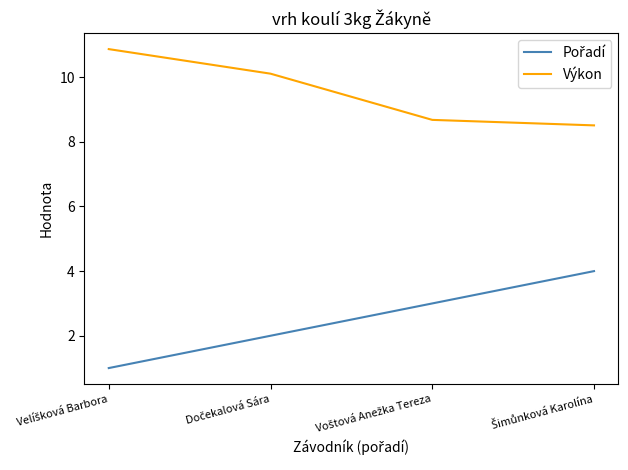

True or false: Výkon has more than 2 interior local peaks.

False